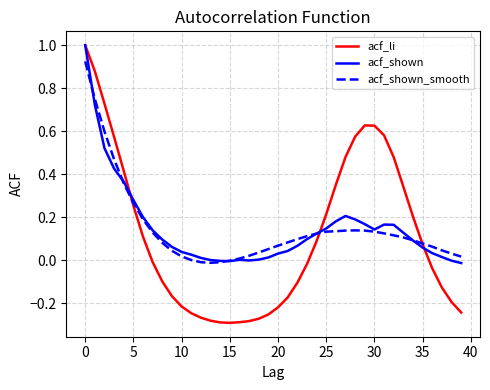

What is the highest value of the acf_shown series?

1.0